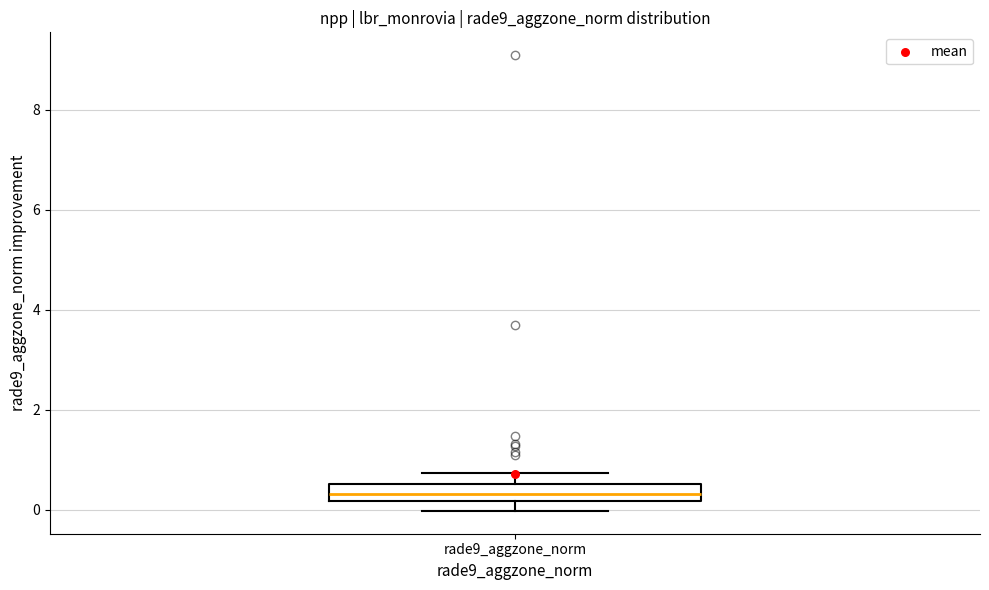

Read this box plot against the y-axis: the position of the median line, the range covered by the box, and the ends of both whiskers. The values are not printed on the chart, so give them approximately, as read against the axis.

median 0.4, box 0.2 to 0.6, whiskers 0.0 to 0.8